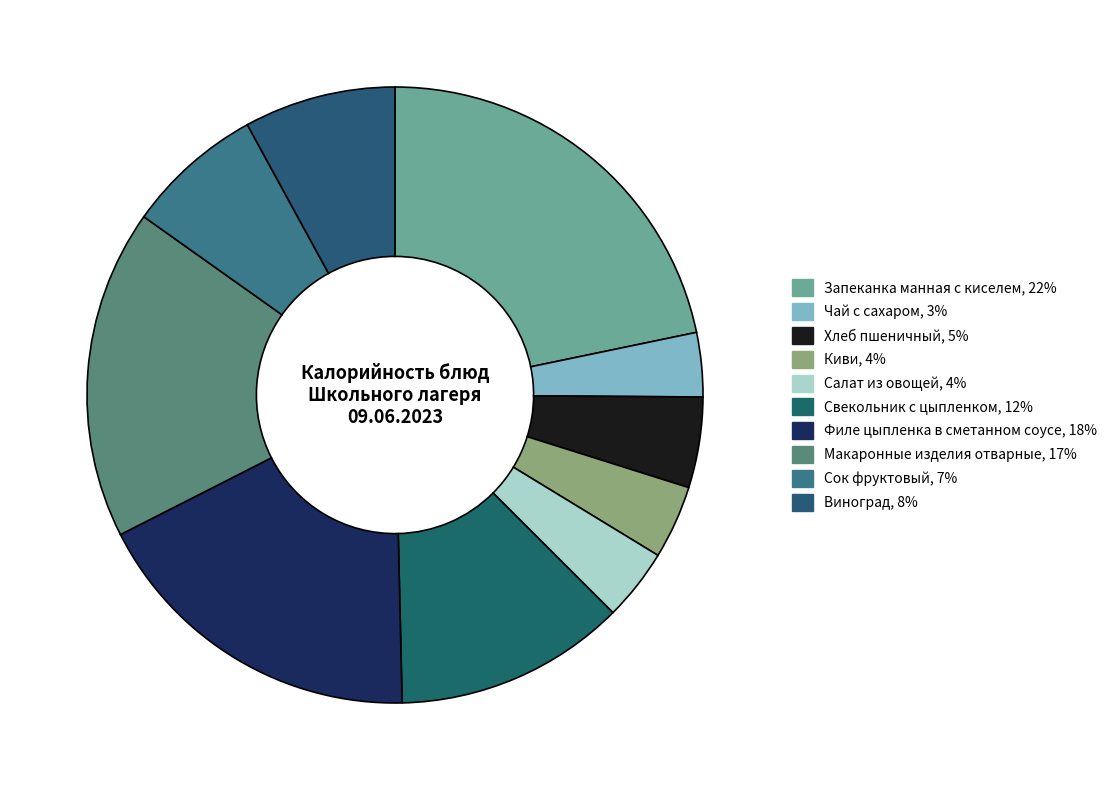

Which category has the smallest portion of the pie?

Чай с сахаром